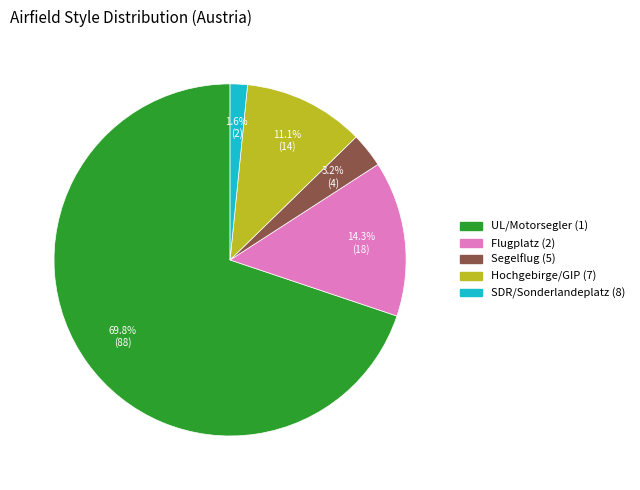

Count the number of slices in the pie.

5